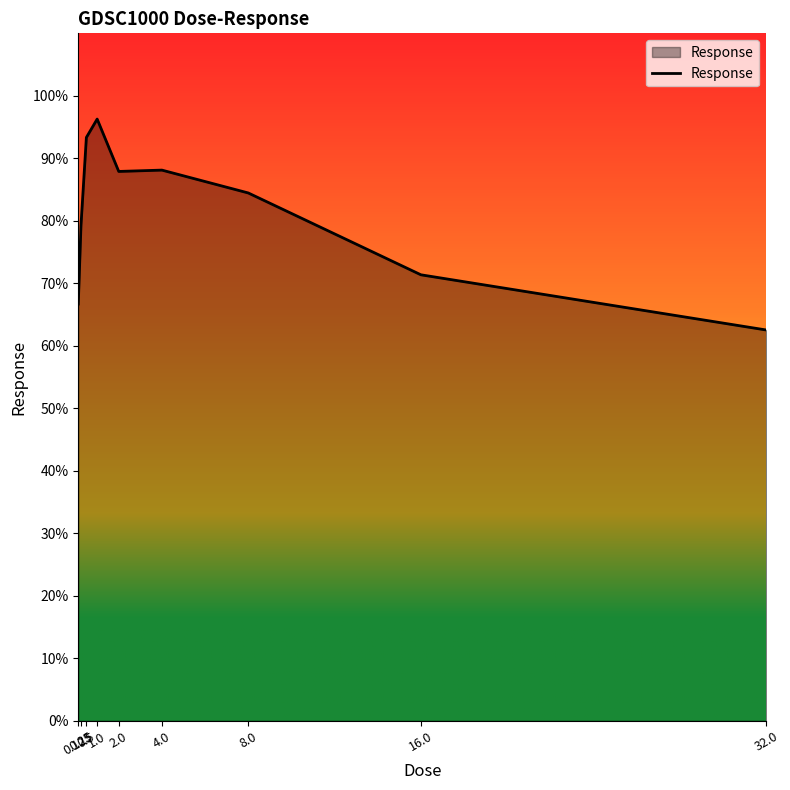

What is the average value?

81.1